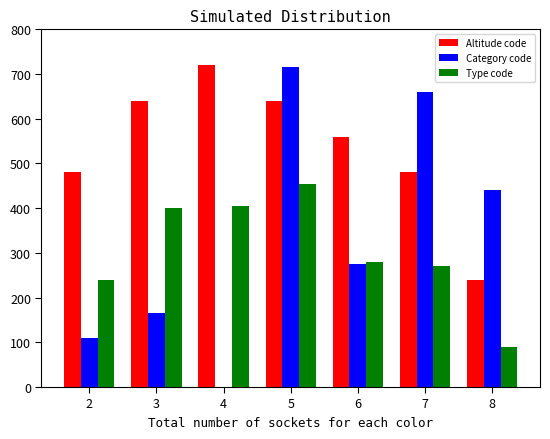

Between 2 and 4, which series saw the biggest shift?

Altitude code